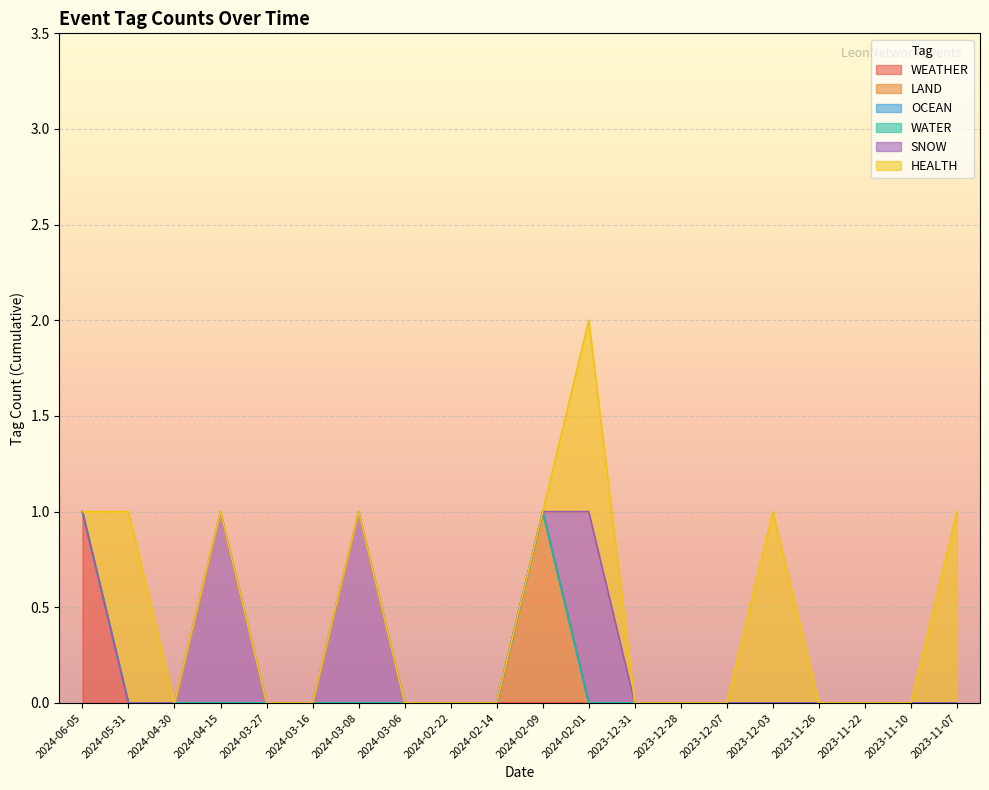

Reading left to right, what are all the values shown in this chart?

WEATHER: 2024-06-05=1	2024-05-31=0	2024-04-30=0	2024-04-15=0	2024-03-27=0	2024-03-16=0	2024-03-08=0	2024-03-06=0	2024-02-22=0	2024-02-14=0	2024-02-09=0	2024-02-01=0	2023-12-31=0	2023-12-28=0	2023-12-07=0	2023-12-03=0	2023-11-26=0	2023-11-22=0	2023-11-10=0	2023-11-07=0
LAND: 2024-06-05=0	2024-05-31=0	2024-04-30=0	2024-04-15=0	2024-03-27=0	2024-03-16=0	2024-03-08=0	2024-03-06=0	2024-02-22=0	2024-02-14=0	2024-02-09=1	2024-02-01=0	2023-12-31=0	2023-12-28=0	2023-12-07=0	2023-12-03=0	2023-11-26=0	2023-11-22=0	2023-11-10=0	2023-11-07=0
OCEAN: 2024-06-05=0	2024-05-31=0	2024-04-30=0	2024-04-15=0	2024-03-27=0	2024-03-16=0	2024-03-08=0	2024-03-06=0	2024-02-22=0	2024-02-14=0	2024-02-09=0	2024-02-01=0	2023-12-31=0	2023-12-28=0	2023-12-07=0	2023-12-03=0	2023-11-26=0	2023-11-22=0	2023-11-10=0	2023-11-07=0
WATER: 2024-06-05=0	2024-05-31=0	2024-04-30=0	2024-04-15=0	2024-03-27=0	2024-03-16=0	2024-03-08=0	2024-03-06=0	2024-02-22=0	2024-02-14=0	2024-02-09=0	2024-02-01=0	2023-12-31=0	2023-12-28=0	2023-12-07=0	2023-12-03=0	2023-11-26=0	2023-11-22=0	2023-11-10=0	2023-11-07=0
SNOW: 2024-06-05=0	2024-05-31=0	2024-04-30=0	2024-04-15=1	2024-03-27=0	2024-03-16=0	2024-03-08=1	2024-03-06=0	2024-02-22=0	2024-02-14=0	2024-02-09=0	2024-02-01=1	2023-12-31=0	2023-12-28=0	2023-12-07=0	2023-12-03=0	2023-11-26=0	2023-11-22=0	2023-11-10=0	2023-11-07=0
HEALTH: 2024-06-05=0	2024-05-31=1	2024-04-30=0	2024-04-15=0	2024-03-27=0	2024-03-16=0	2024-03-08=0	2024-03-06=0	2024-02-22=0	2024-02-14=0	2024-02-09=0	2024-02-01=1	2023-12-31=0	2023-12-28=0	2023-12-07=0	2023-12-03=1	2023-11-26=0	2023-11-22=0	2023-11-10=0	2023-11-07=1